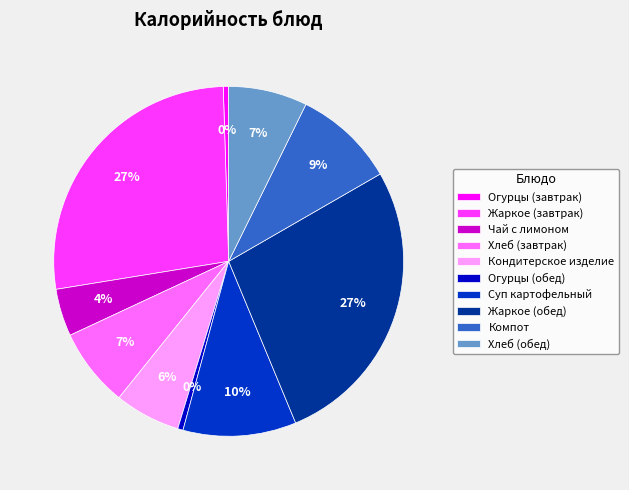

Does Чай с лимоном account for over 50% of the chart?

No